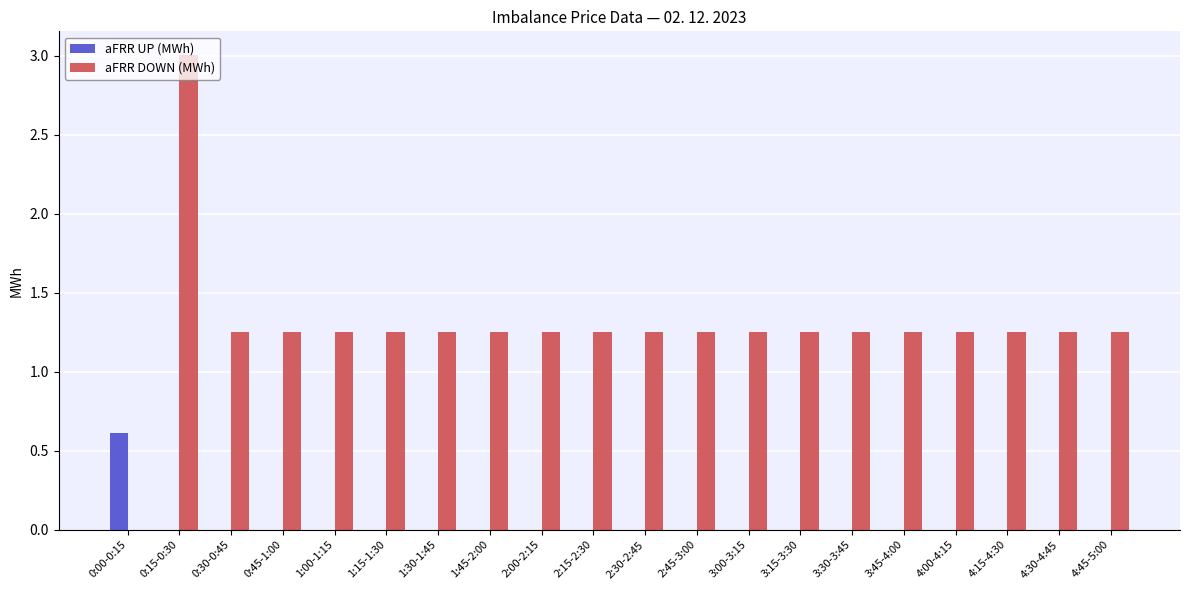

Which series has the widest spread of values?

aFRR DOWN (MWh)